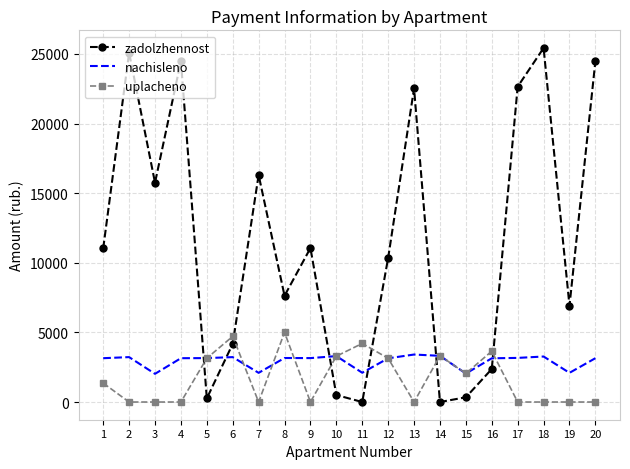

The value of zadolzhennost at 6 is 4177.3. True or false?

True